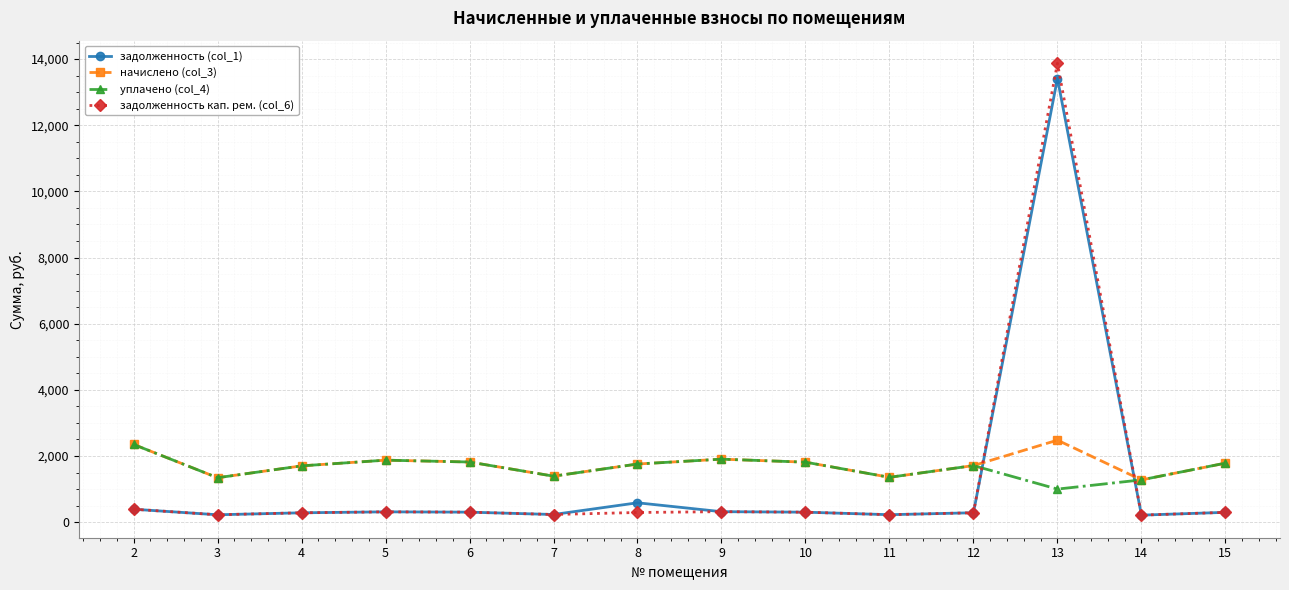

True or false: задолженность кап. рем. (col_6) has a value of 303.1 at 6.

True